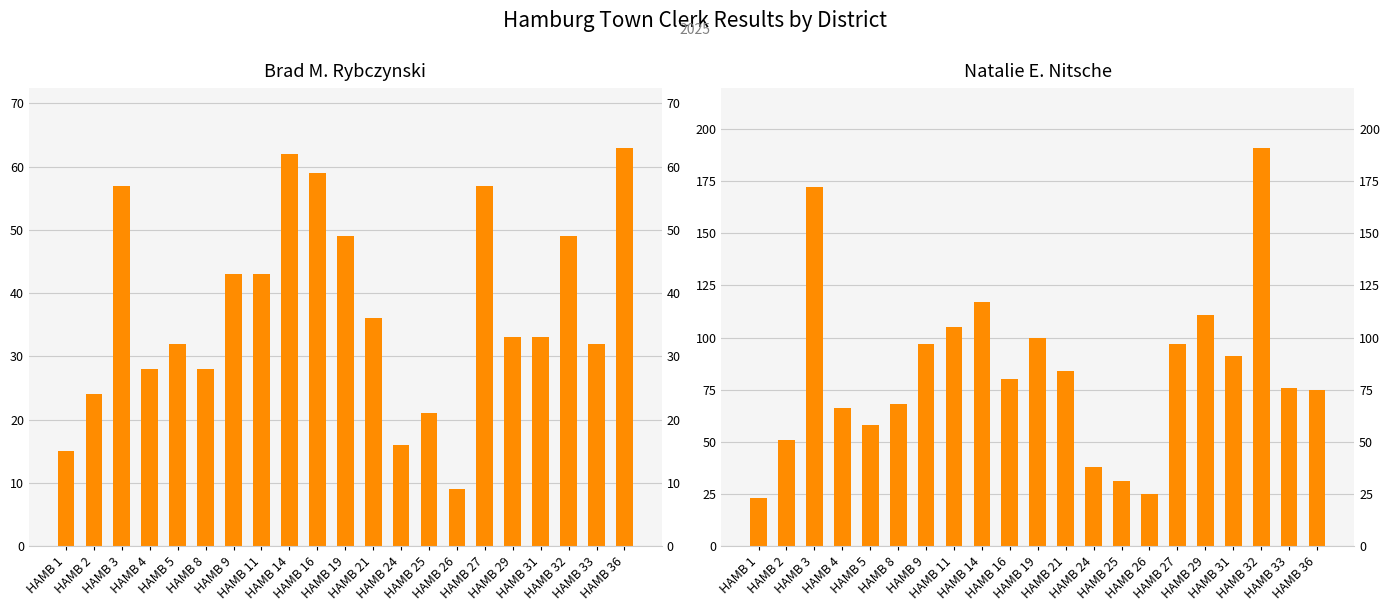

Is the value of Natalie E. Nitsche at HAMB 1 greater than the value of Brad M. Rybczynski at HAMB 31?

No